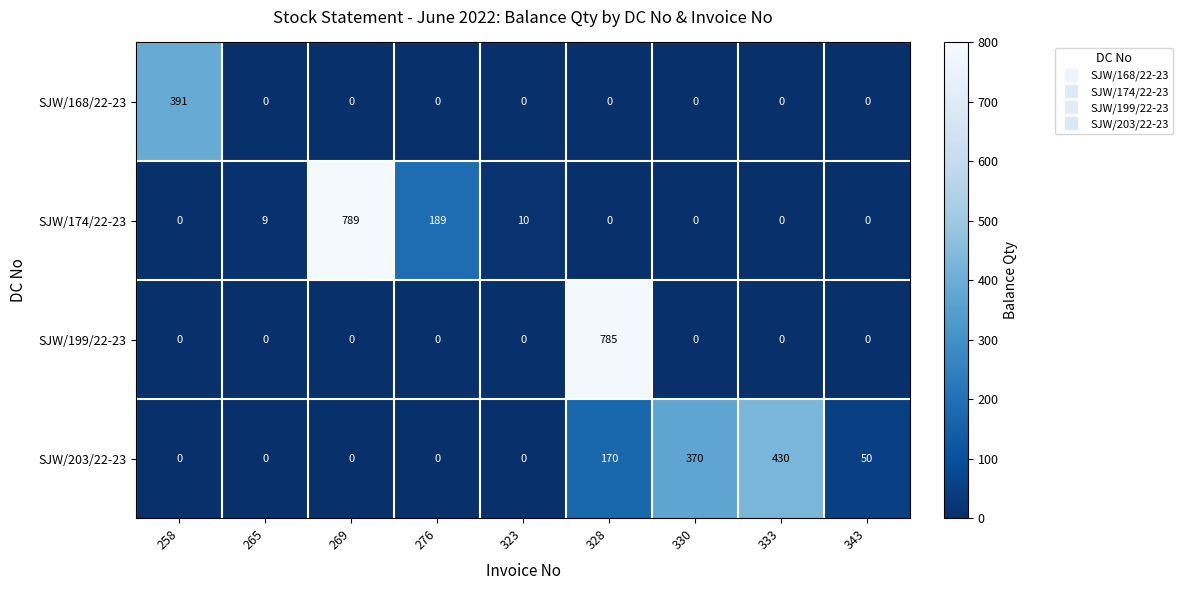

At which label is SJW/174/22-23 closest to 394?

276